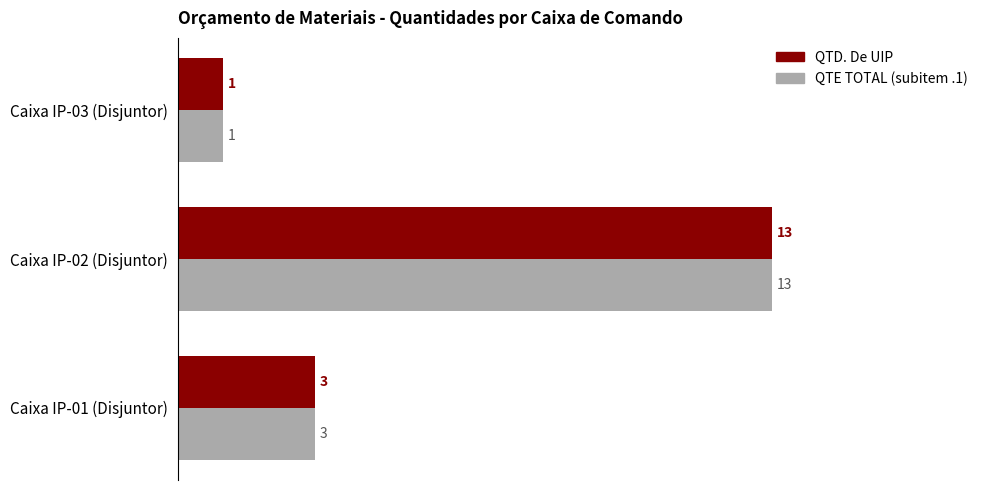

What is the maximum value shown in the chart?

13